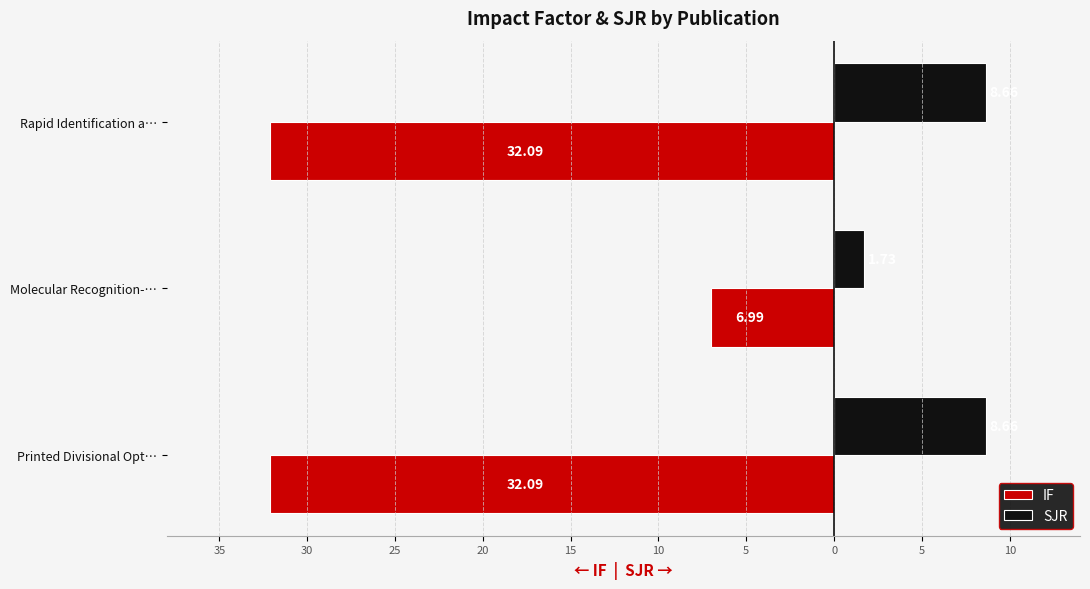

What are all the series names shown in the legend?

IF, SJR